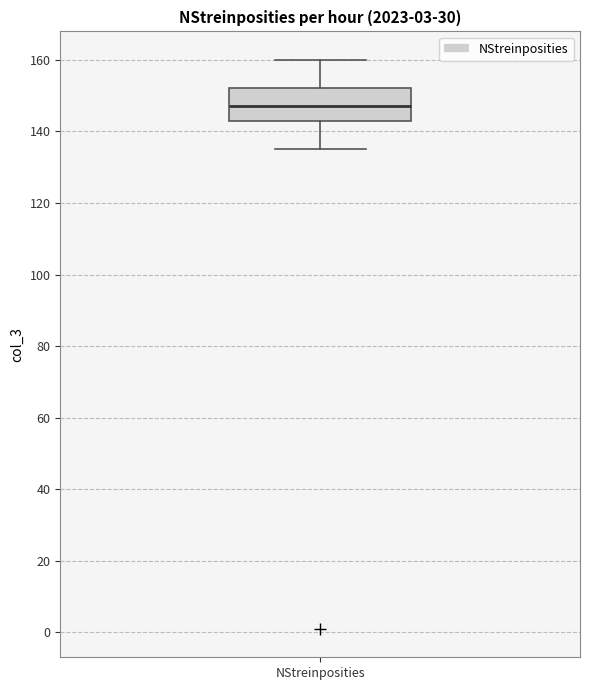

Transcribe this box plot: give where the median line is, the range the box spans, and where the two whiskers end, as read against the y-axis. The values are not printed on the chart, so give them approximately, as read against the axis.

median 148, box 144 to 152, whiskers 136 to 160